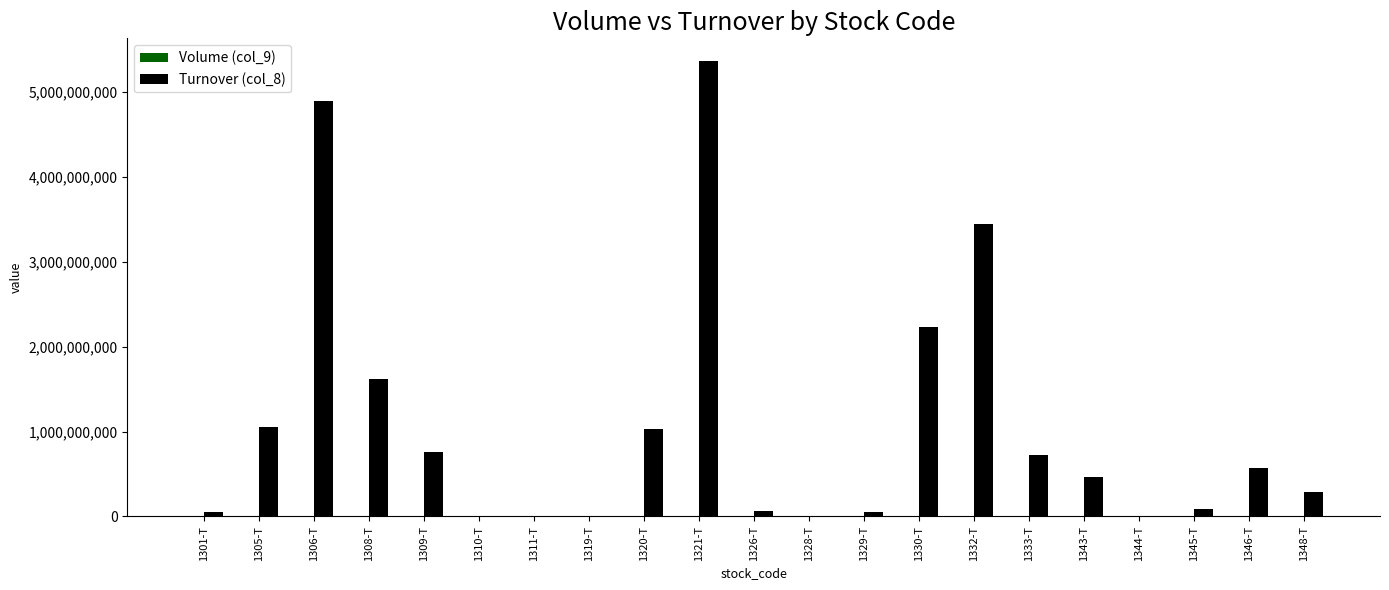

Between 1306-T and 1333-T, which series saw the biggest shift?

Turnover (col_8)